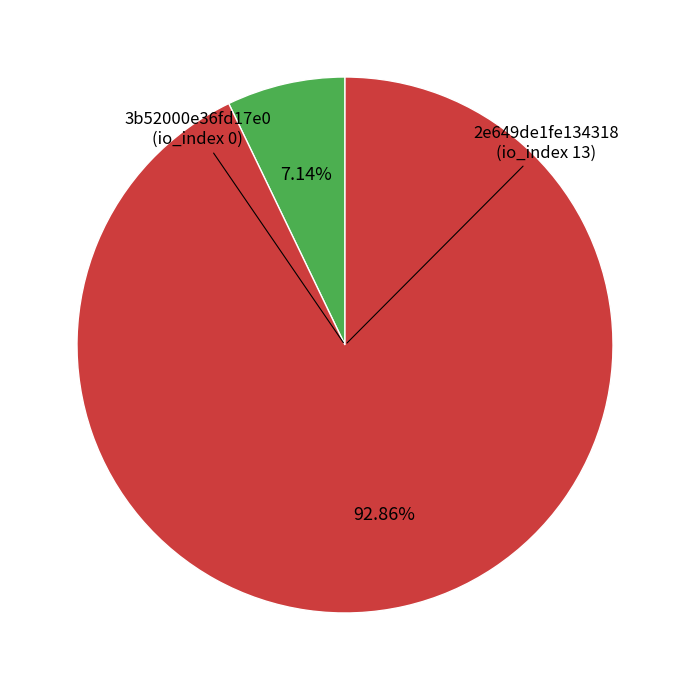

How many slices are in this pie chart?

2